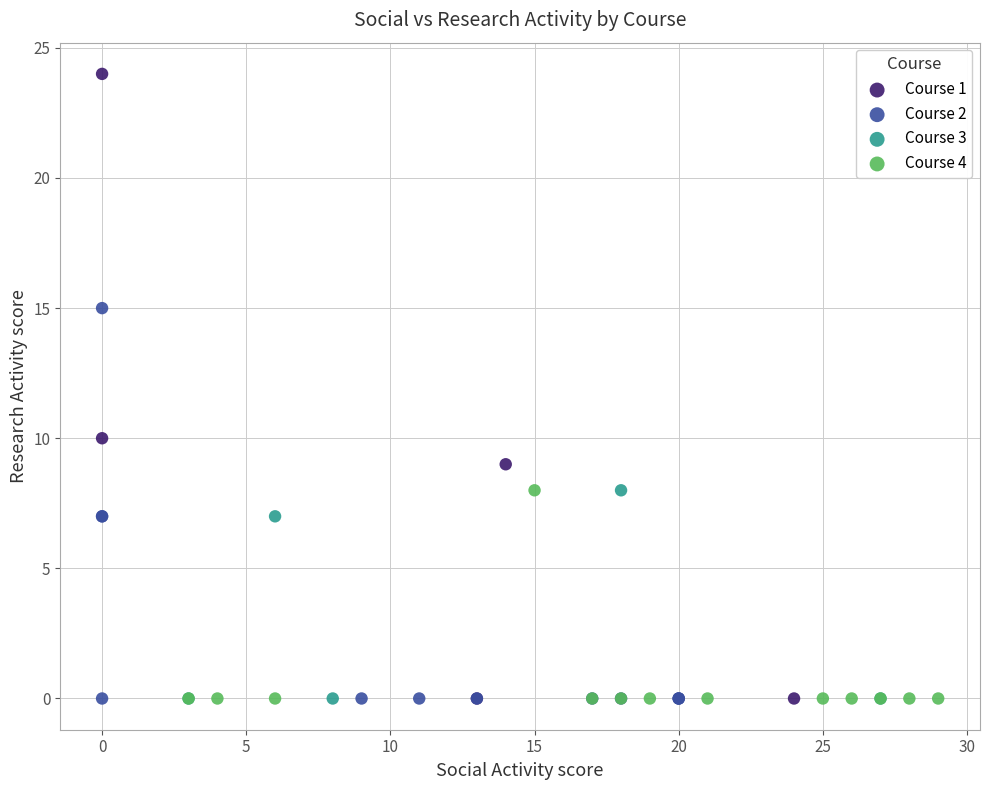

Which series reaches the maximum Y coordinate?

Course 1